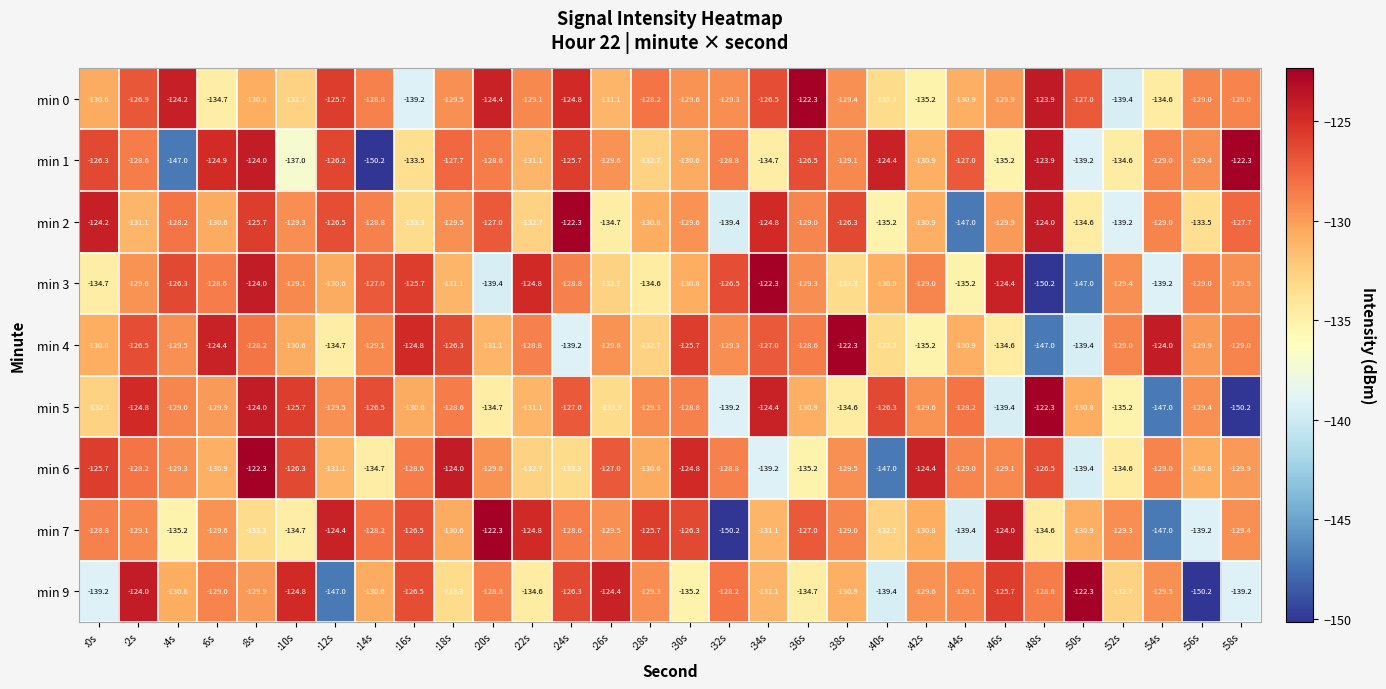

At which category is the sum across all series the highest?

:8s